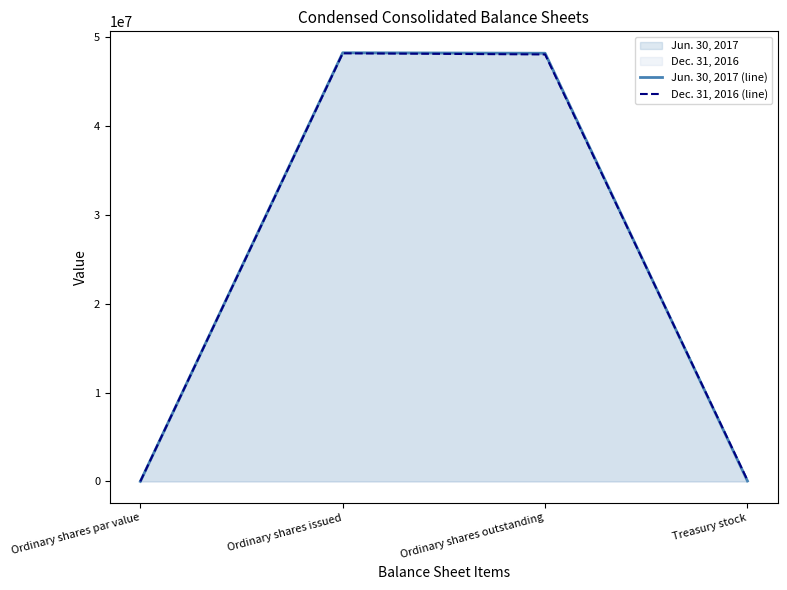

How many data points does each series have?

4